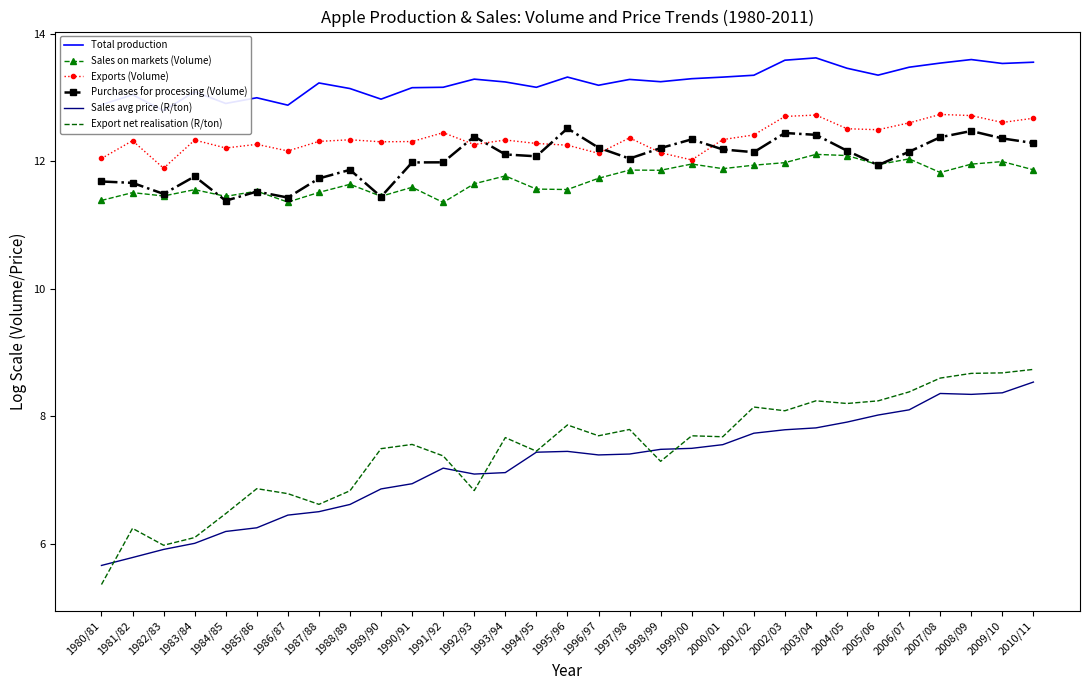

What is the label of the 12th point from the right?

1999/00